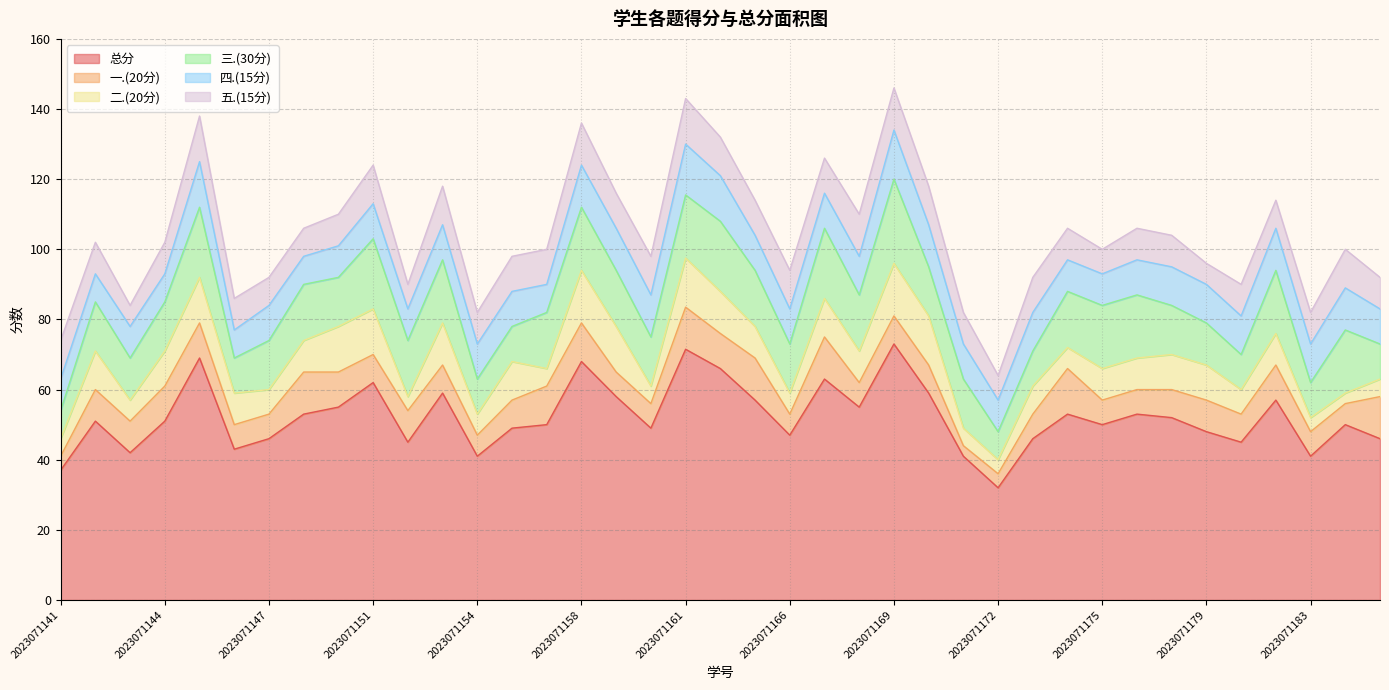

Which category has the lowest value in the 二.(20分) series?

2023071184